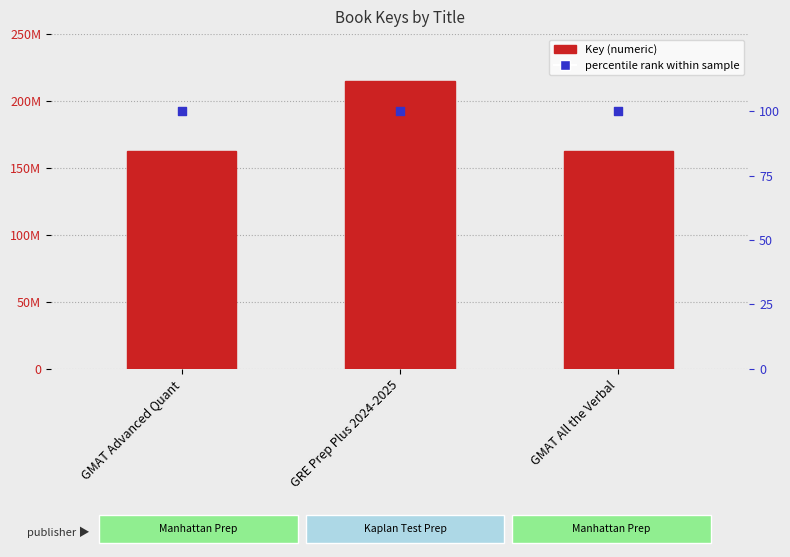

Which series contains the highest Y value?

Key